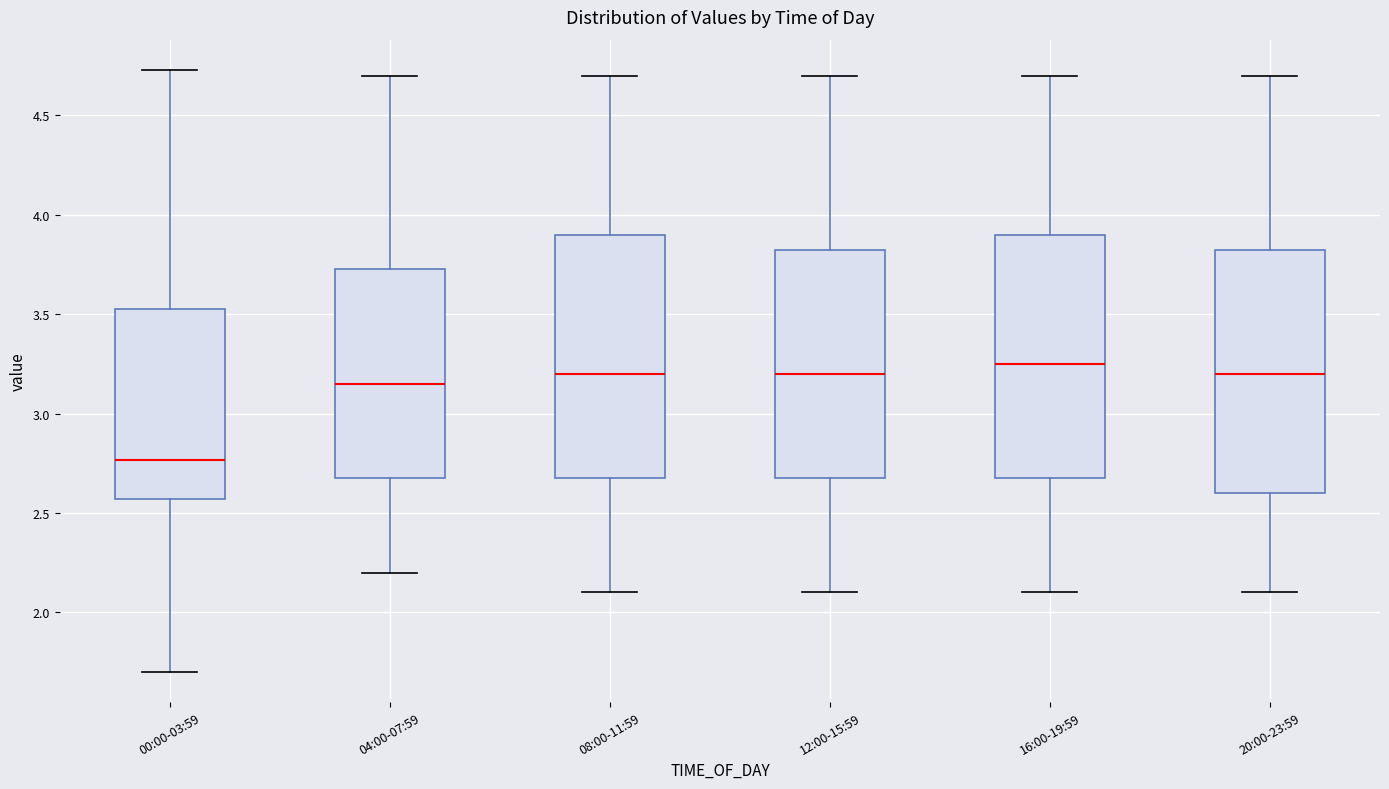

Where does the median line of the box for 00:00-03:59 sit on the y-axis? The values are not printed on the chart, so give them approximately, as read against the axis.

2.75